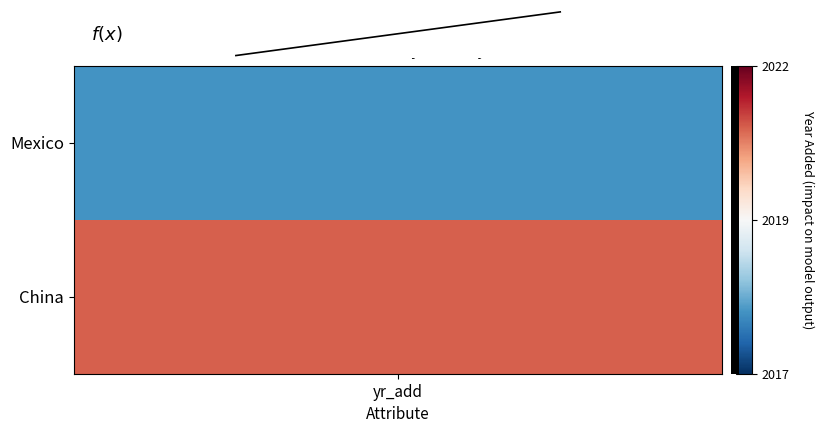

The value at 1 is 2021. True or false?

True